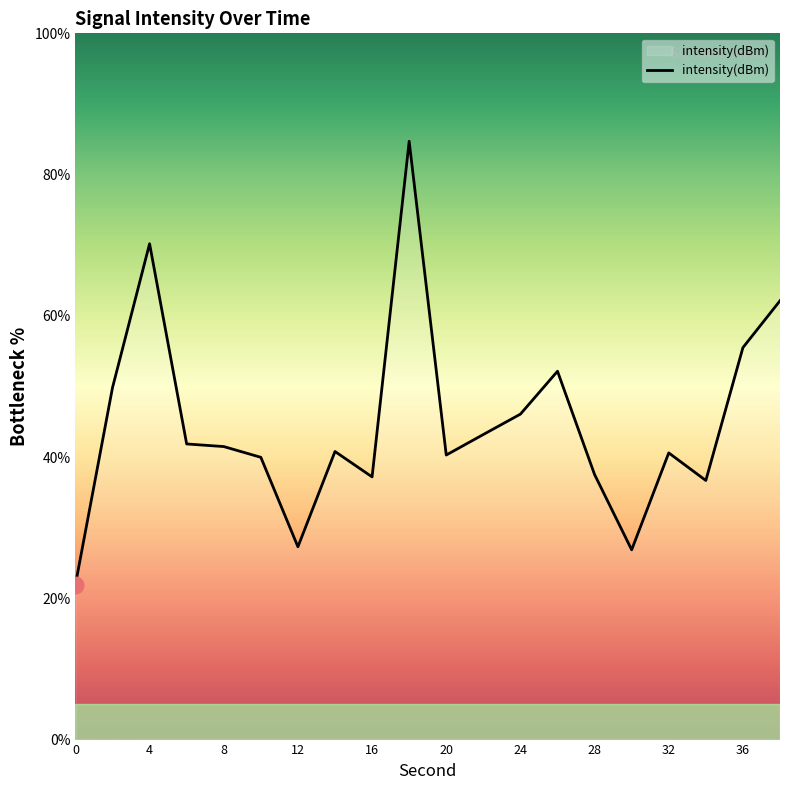

What is the greatest value displayed?

84.7